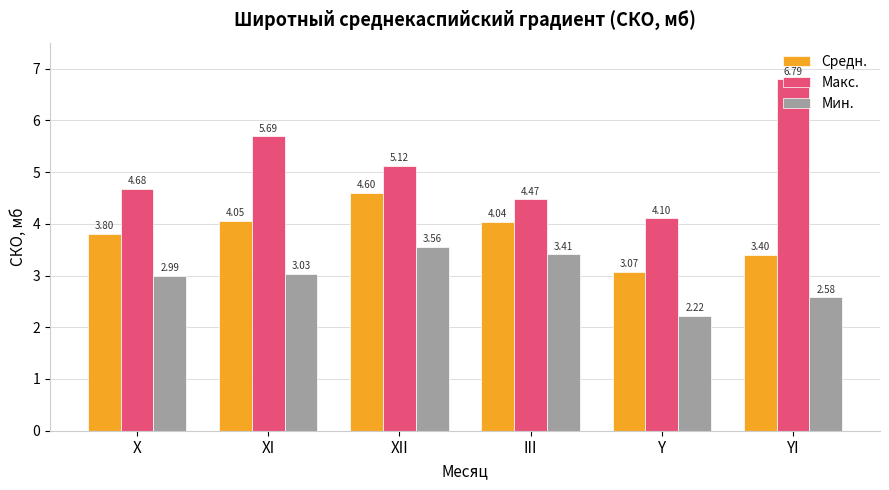

Is the value of Макс. at XI greater than the value of Мин. at X?

Yes